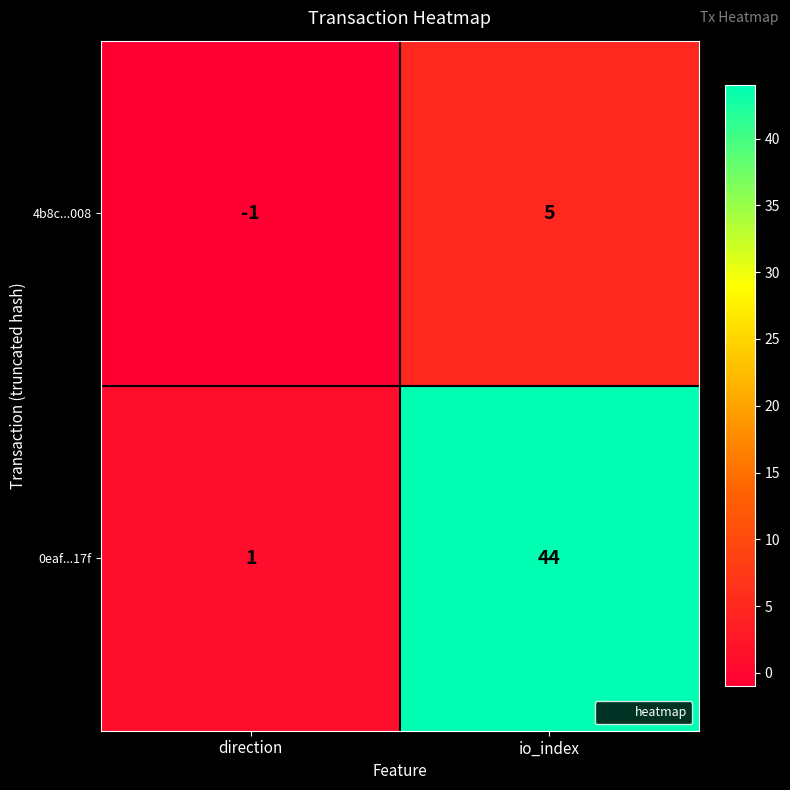

What is the sum of all 4b8c...008 values?

4